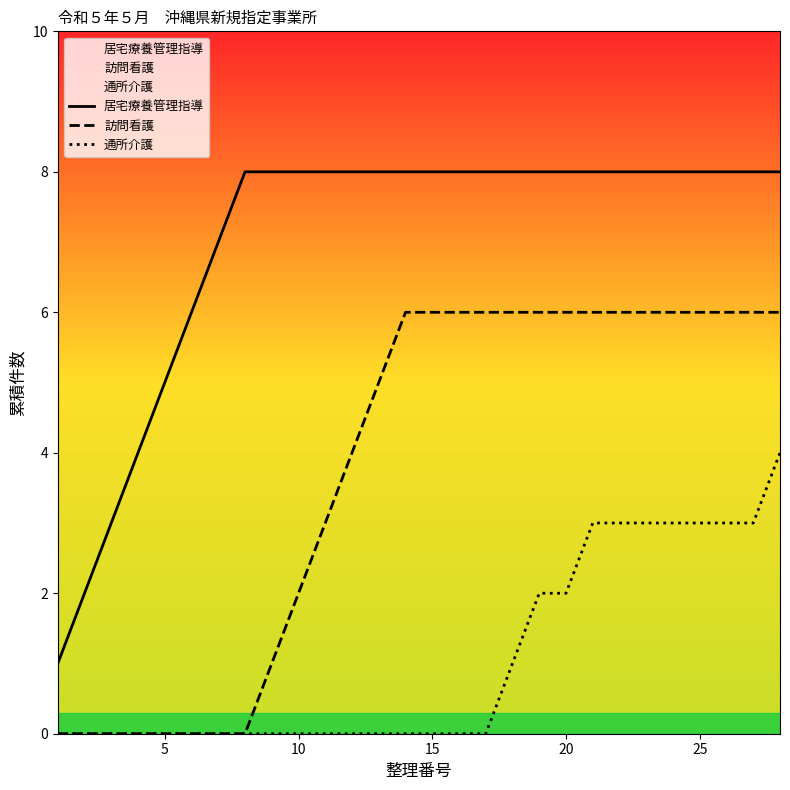

Which series has the largest range (max minus min)?

居宅療養管理指導